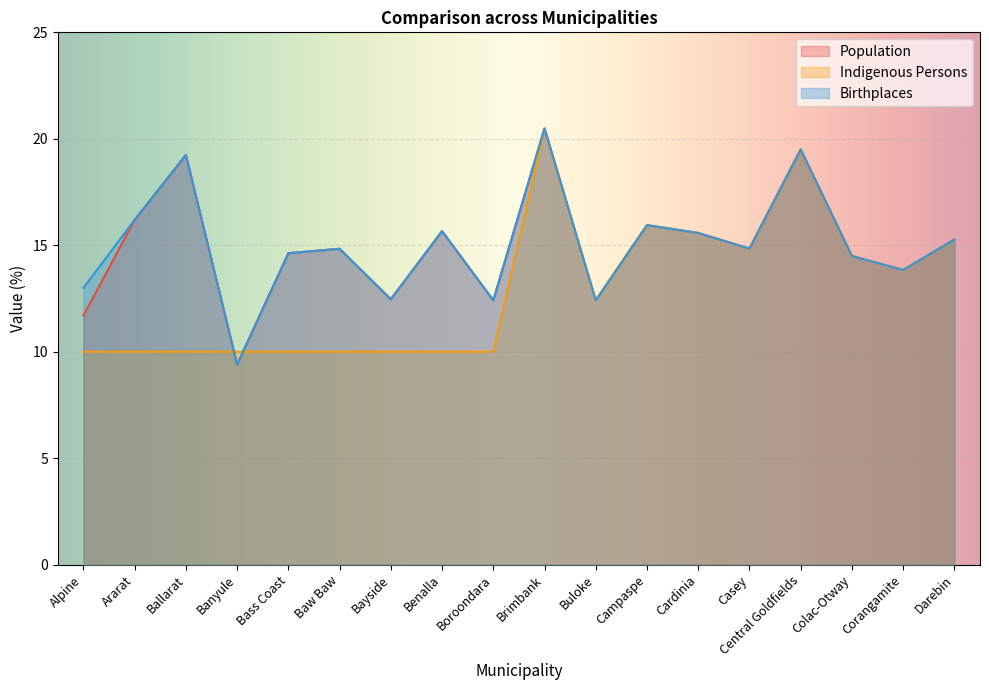

How many data points does each series have?

18